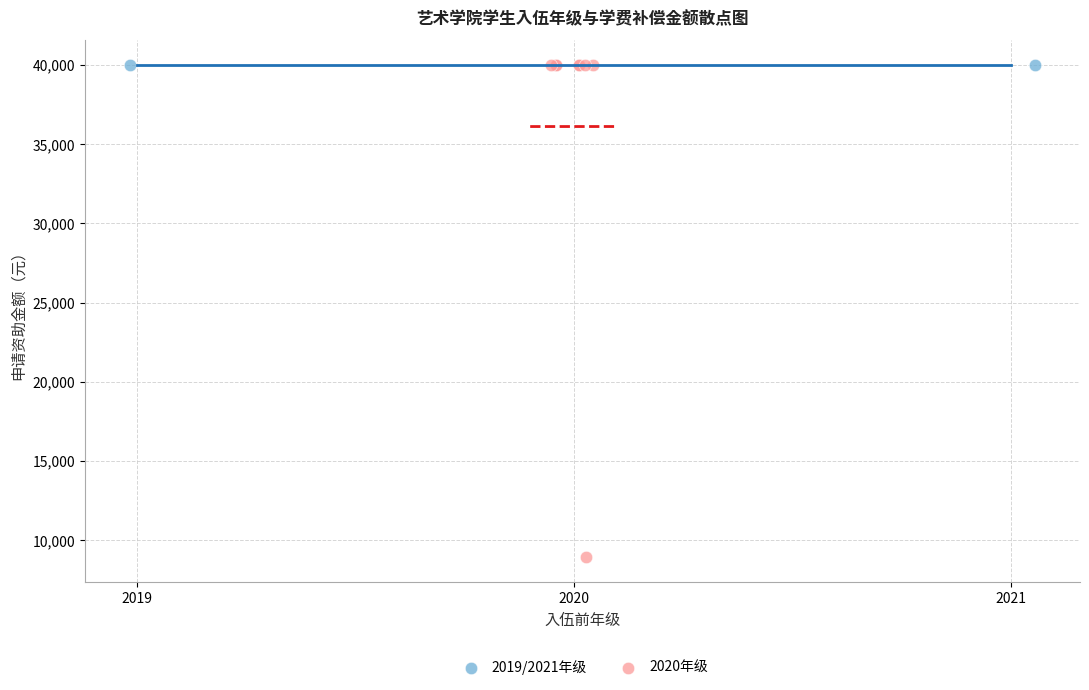

What are all the series names shown in the legend?

2019/2021年级, 2020年级